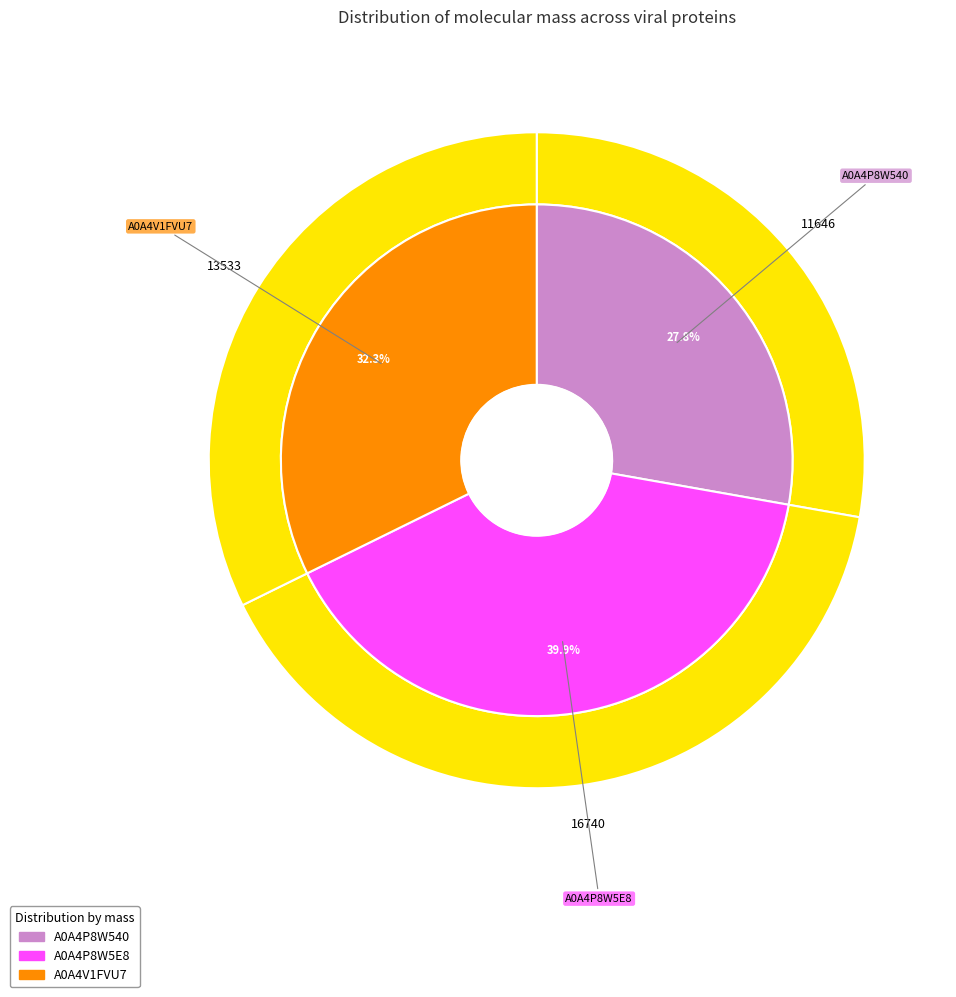

Is A0A4P8W540 the majority of the pie?

No